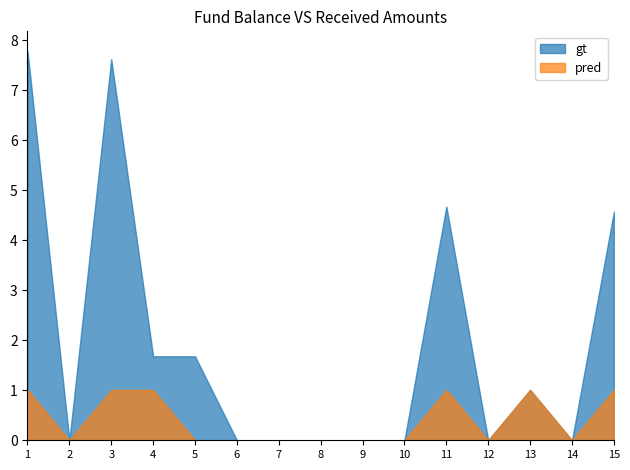

Reading left to right, what are all the values shown in this chart?

gt: 1=7.8	2=0.0	3=7.6	4=1.7	5=1.7	6=0.0	7=0.0	8=0.0	9=0.0	10=0.0	11=4.7	12=0.0	13=1.0	14=0.0	15=4.6
pred: 1=1.0	2=0.0	3=1.0	4=1.0	5=0.0	6=0.0	7=0.0	8=0.0	9=0.0	10=0.0	11=1.0	12=0.0	13=1.0	14=0.0	15=1.0